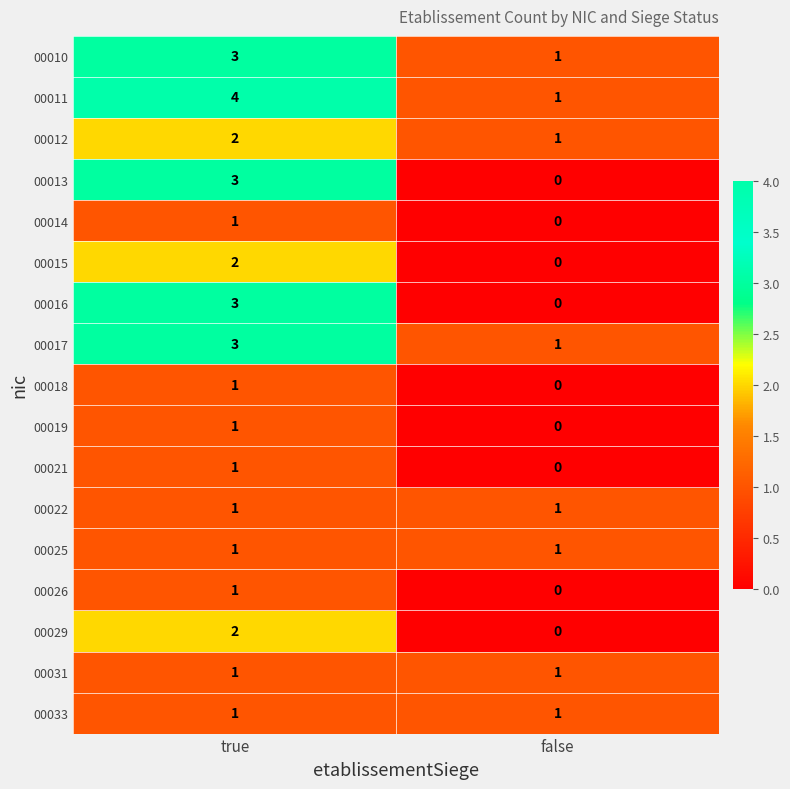

How many values in 00015 are above zero?

1